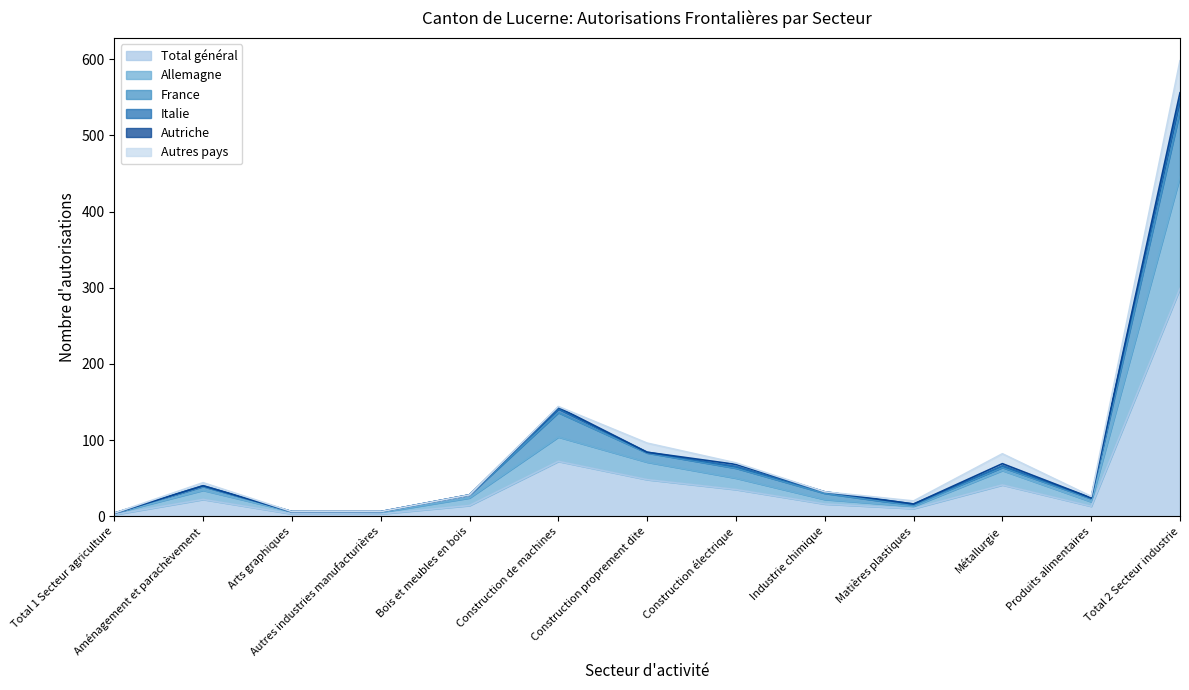

Does the chart display data point markers on the line(s)?

No